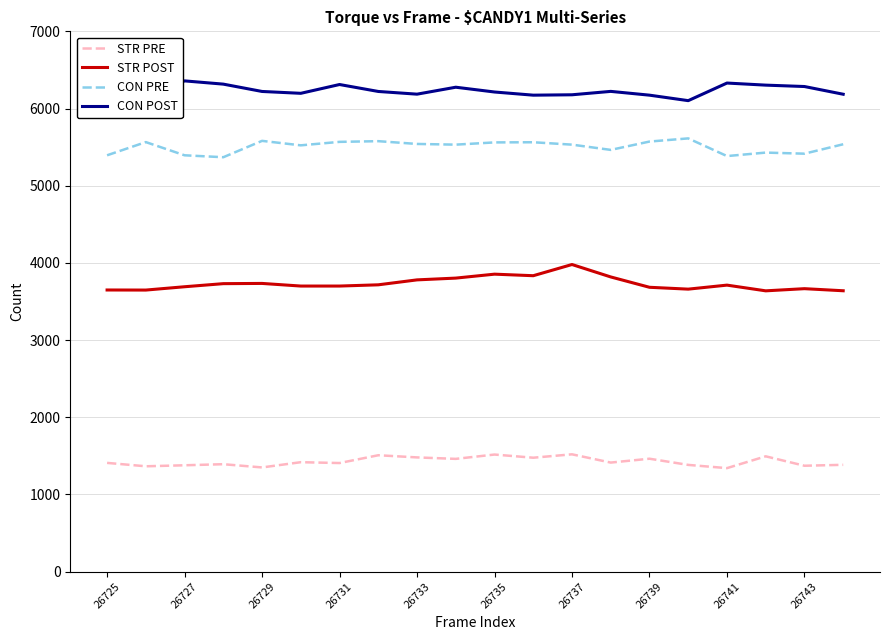

Which category has the highest value across all series?

26725